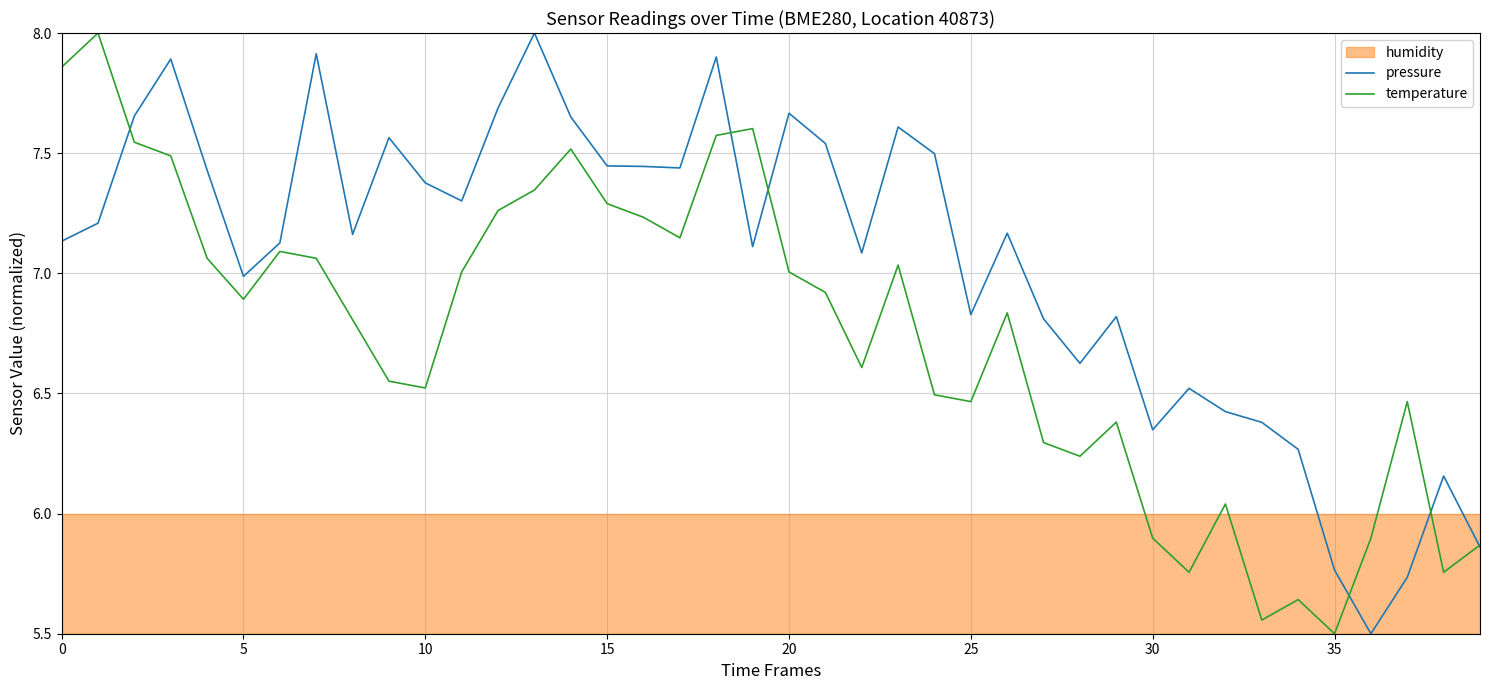

True or false: pressure has a value of 13.7 at 20.

False